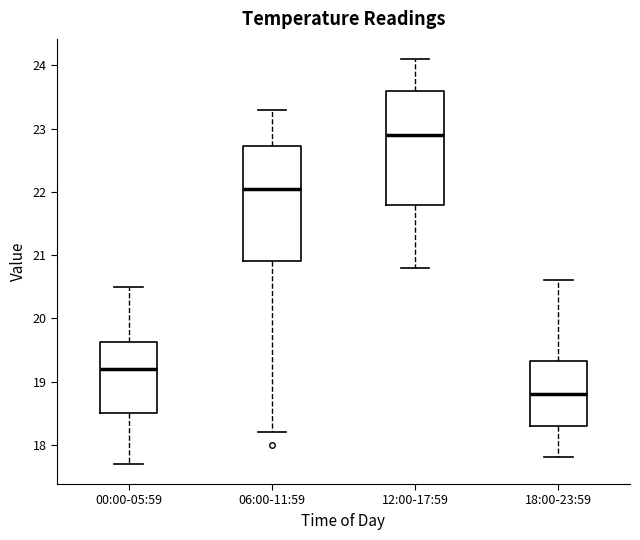

Reading left to right, transcribe this box plot: for each box, give where its median line is, the range the box spans, and where its two whiskers end, as read against the y-axis. The values are not printed on the chart, so give them approximately, as read against the axis.

00:00-05:59: median 19.2, box 18.5 to 19.6, whiskers 17.7 to 20.5
06:00-11:59: median 22.1, box 20.9 to 22.7, whiskers 18.2 to 23.3
12:00-17:59: median 22.9, box 21.8 to 23.6, whiskers 20.8 to 24.1
18:00-23:59: median 18.8, box 18.3 to 19.3, whiskers 17.8 to 20.6